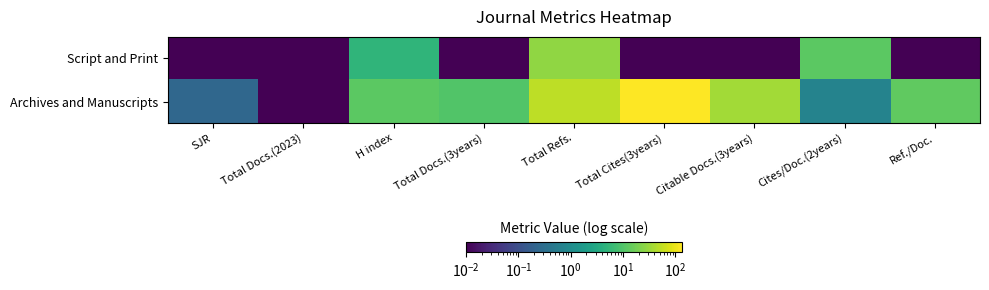

At which category does the chart reach its minimum across all series?

SJR